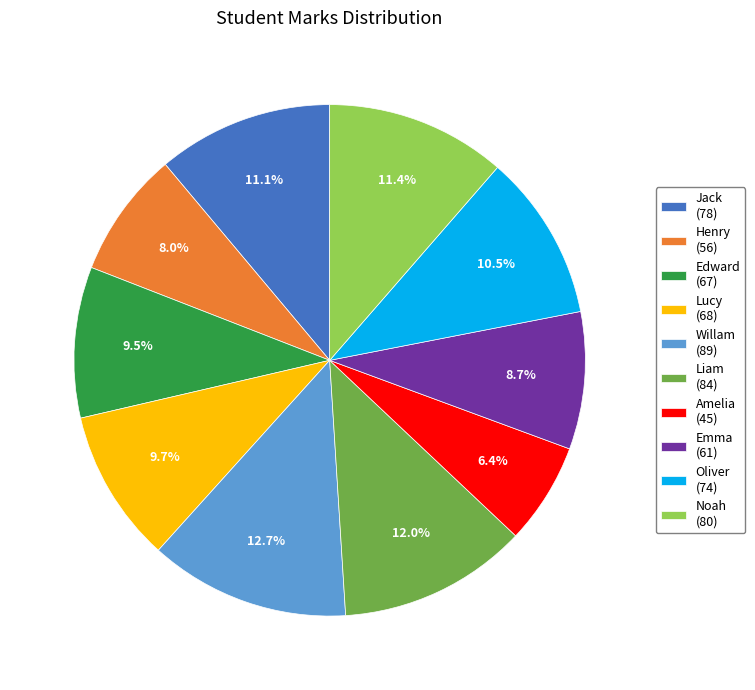

Is there any slice that represents more than half of the pie?

No